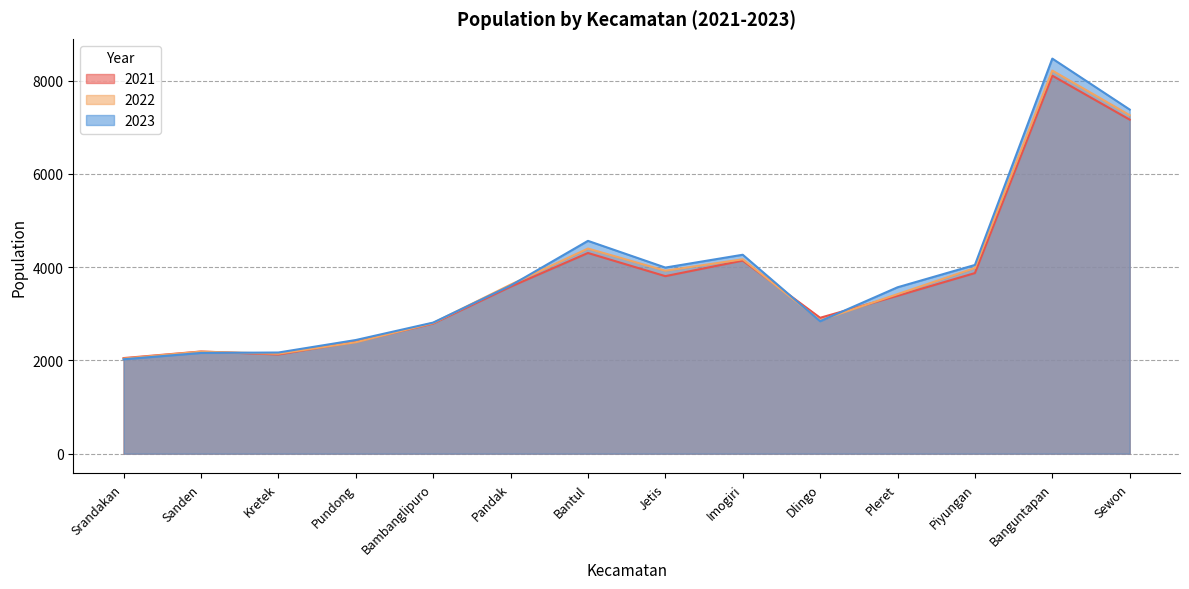

What is the label of the 9th point from the left?

Imogiri